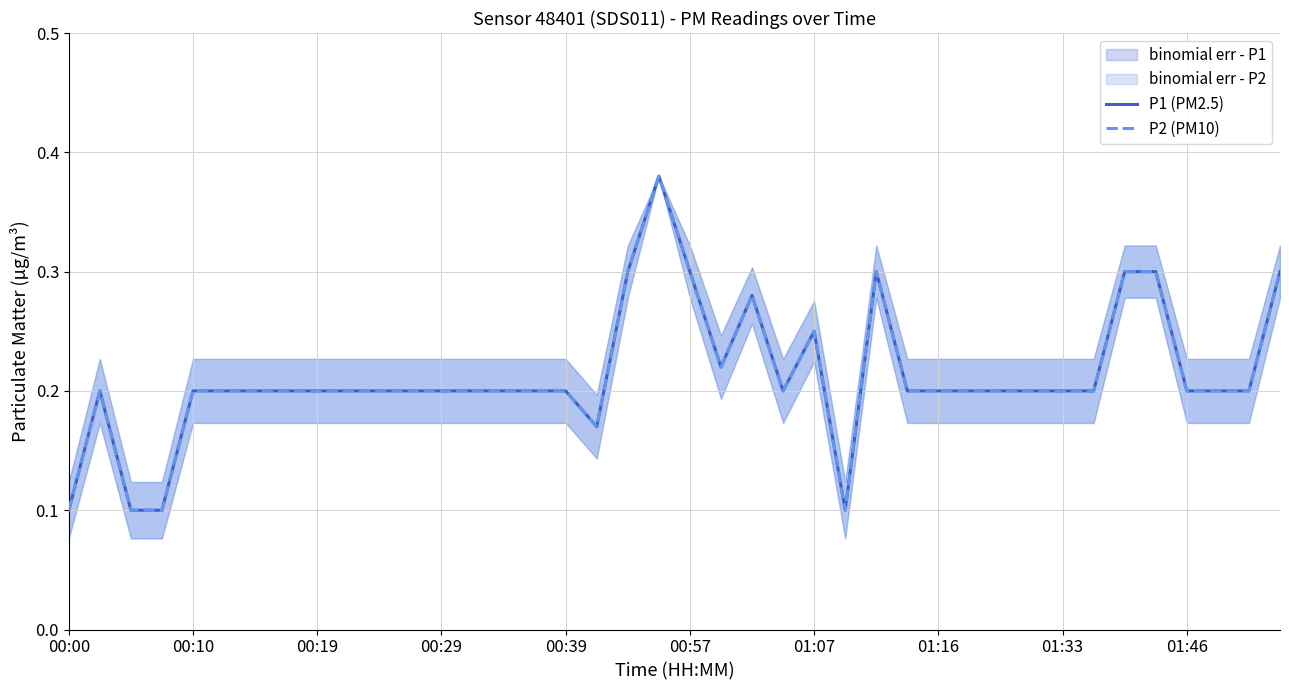

How many interior local peaks does the P1 (PM2.5) series have?

5